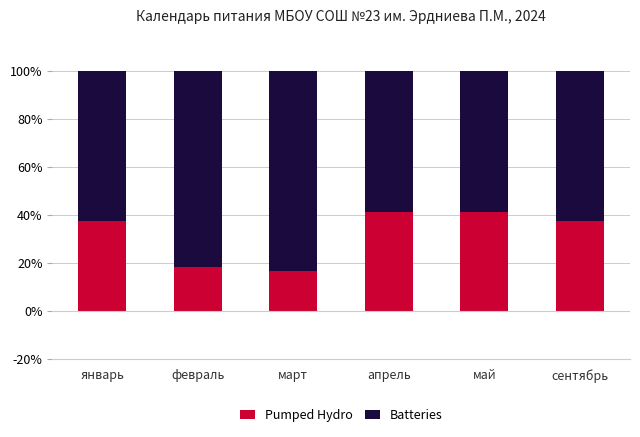

What is the total value across all series at март?

100.0